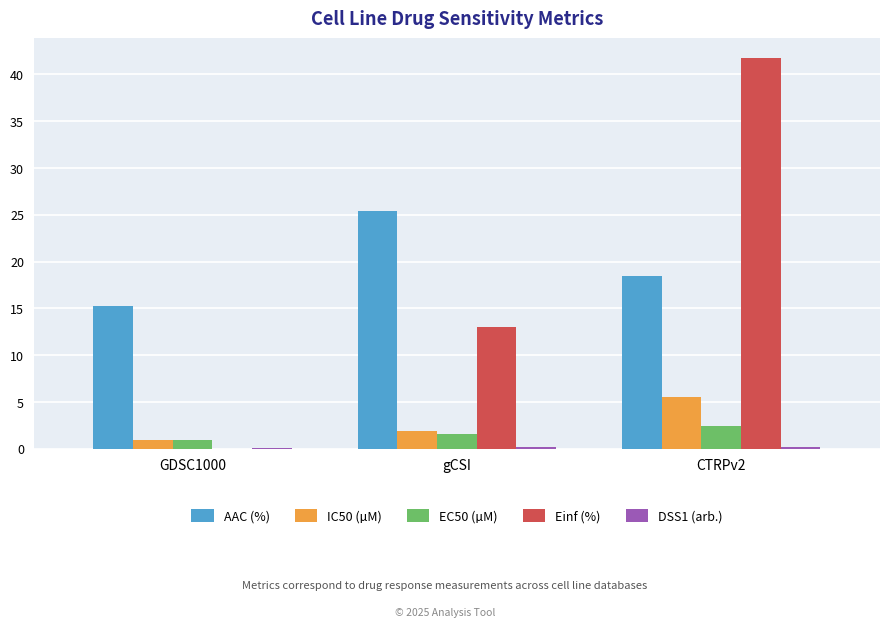

Which category has the highest value across all series?

CTRPv2